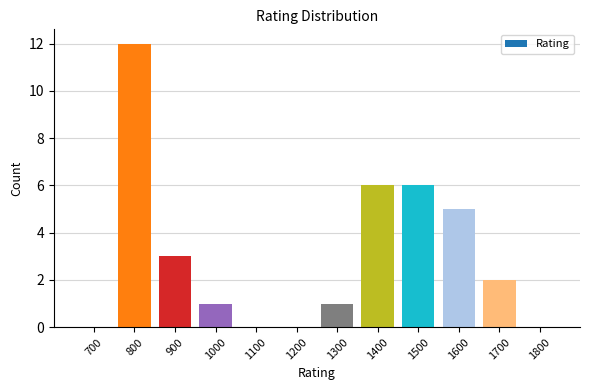

How many series are shown in this chart?

1